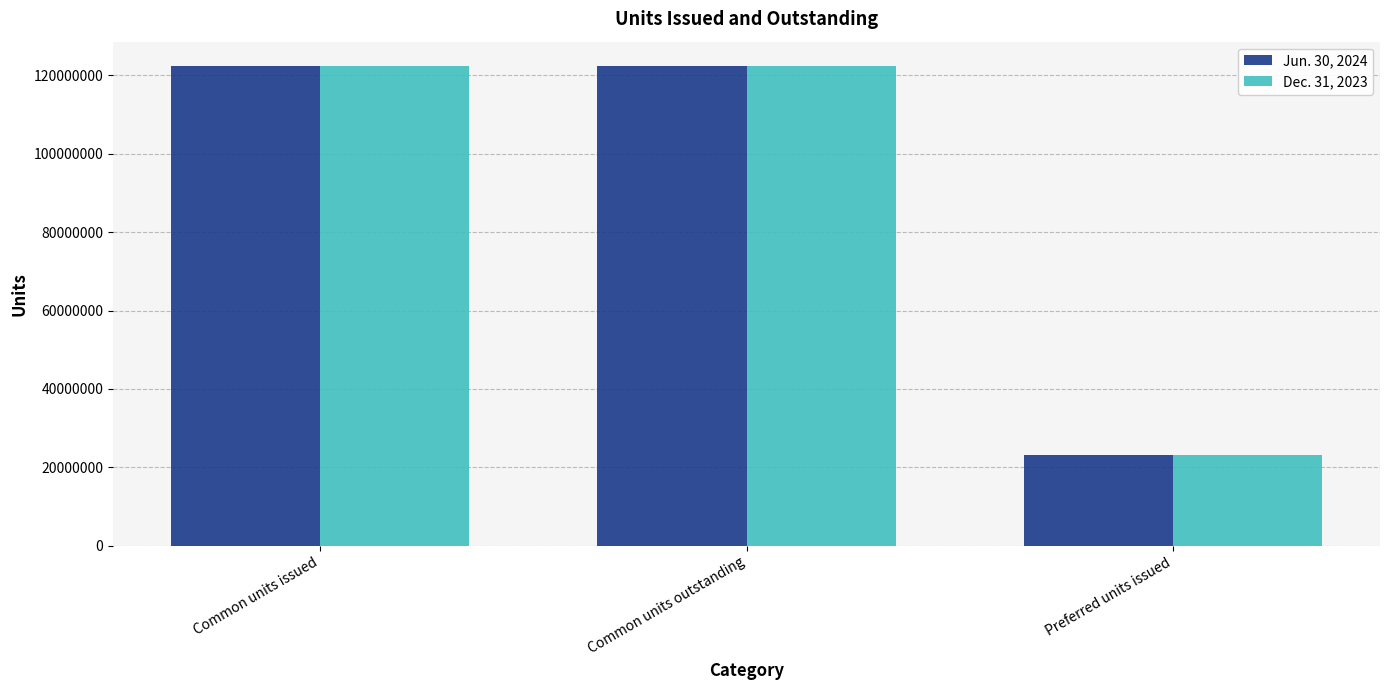

What is the label of the 3rd bar from the left?

Preferred units issued